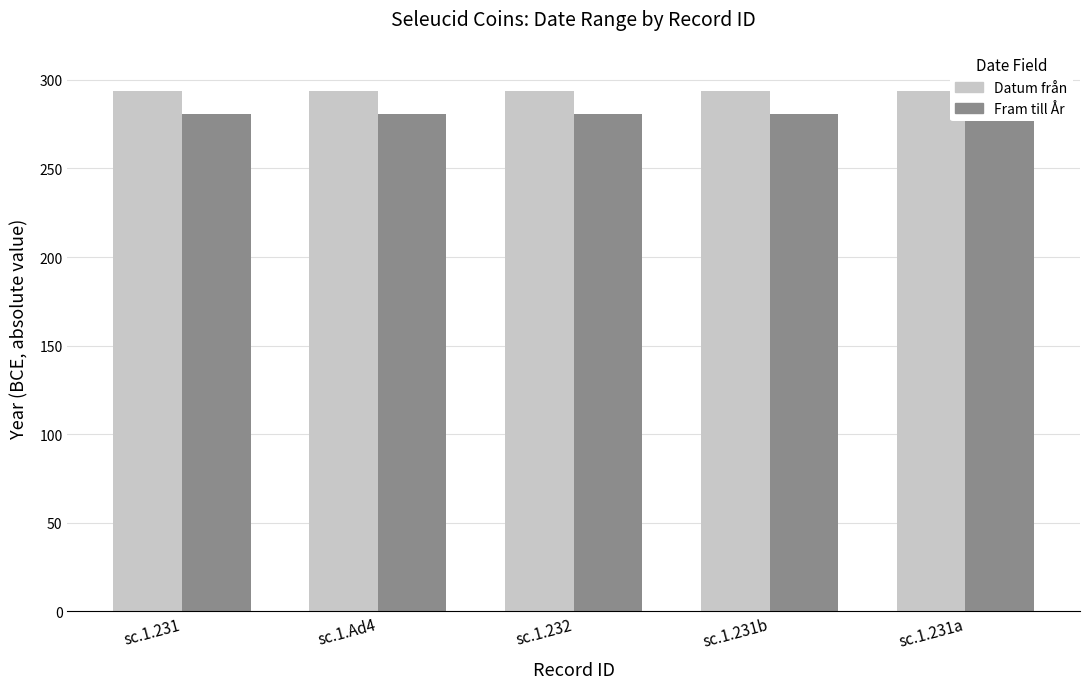

Which category has the highest value in the Datum från (abs) series?

sc.1.231